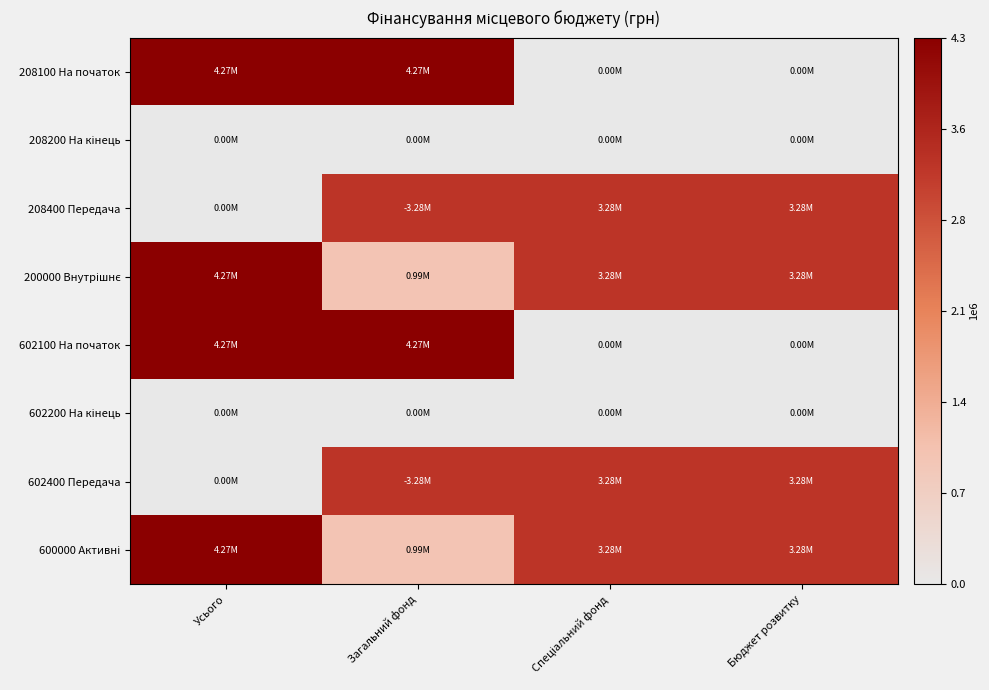

At which category is the sum across all series the highest?

Усього